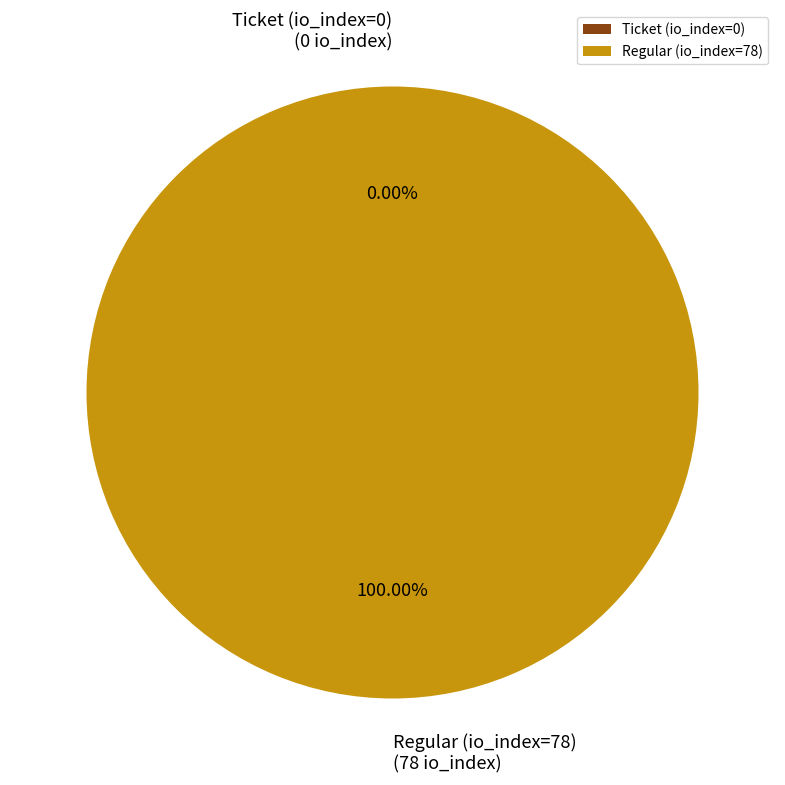

Does any single category account for the majority?

Yes